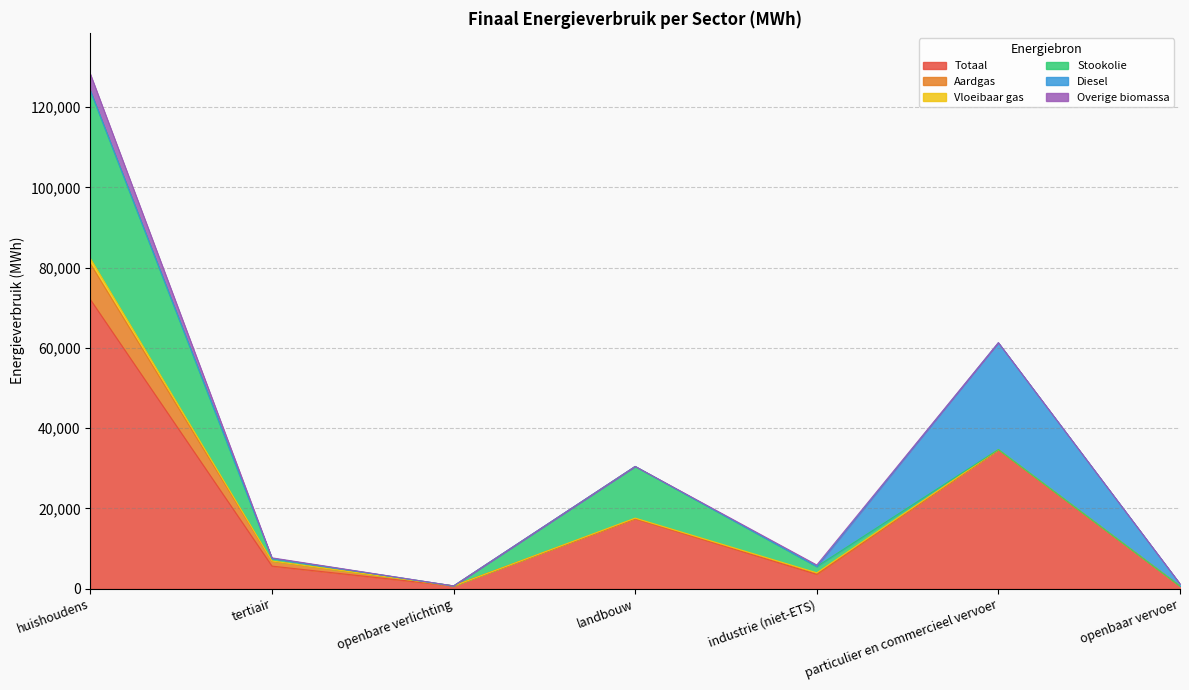

Rank the series at industrie (niet-ETS) from lowest to highest value.

Diesel, Vloeibaar gas, Aardgas, Overige biomassa, Stookolie, Totaal